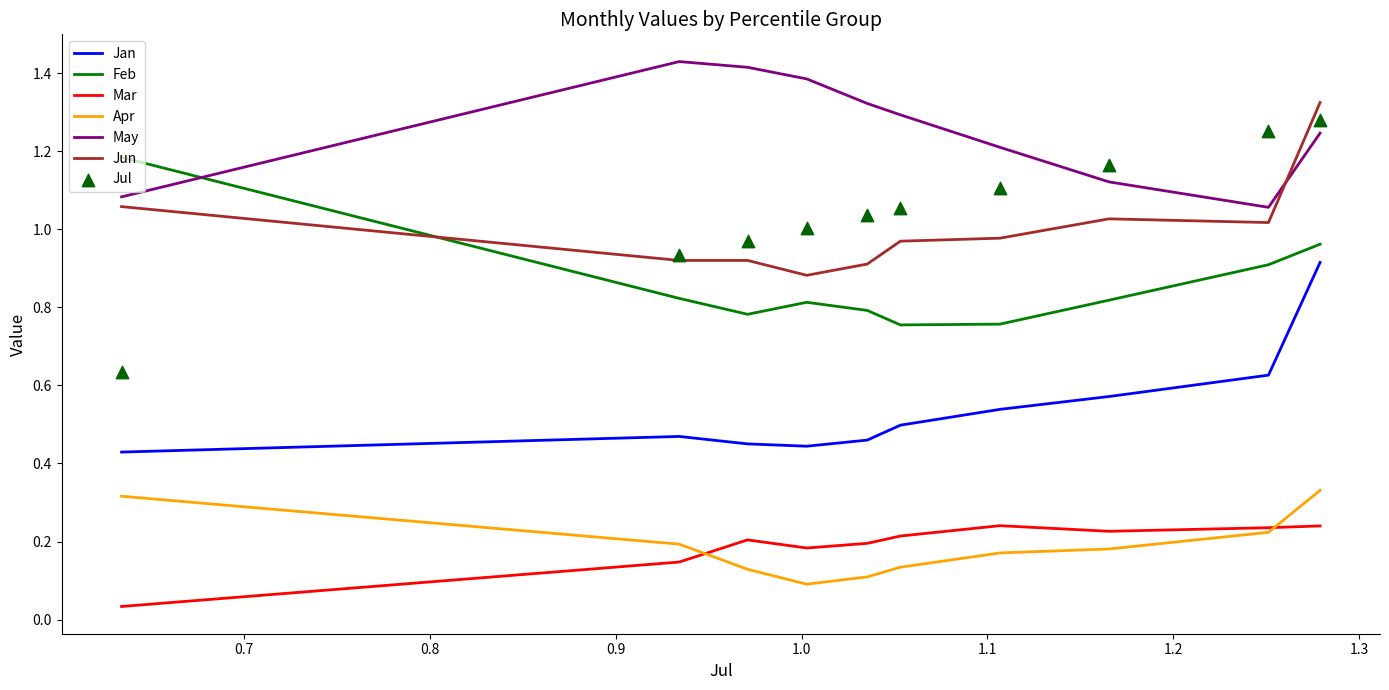

True or false: Apr and May cross at least once.

False